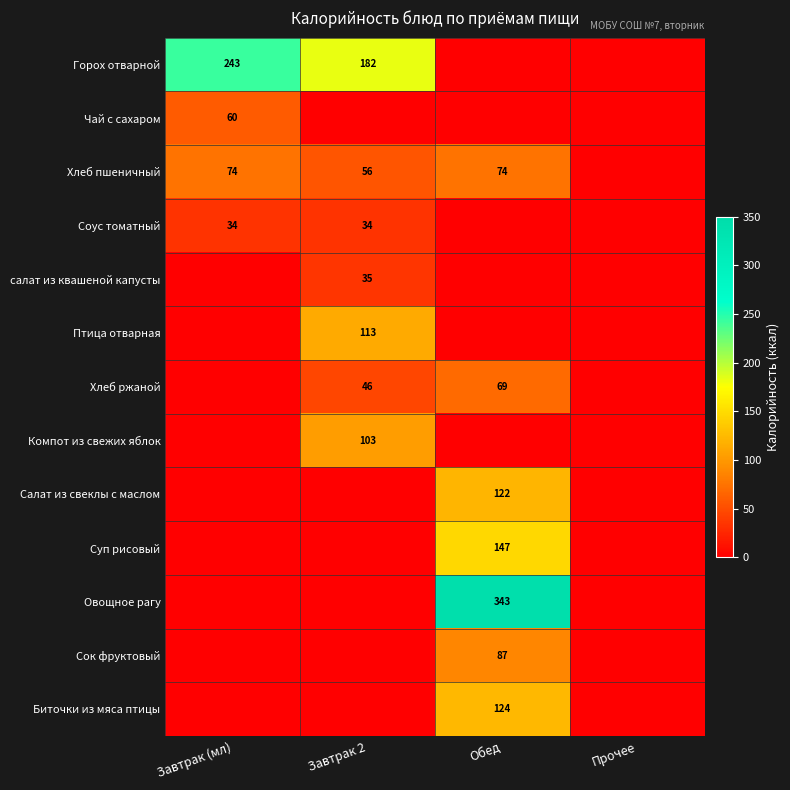

Is it true that Горох отварной equals 243 at Завтрак (мл)?

True